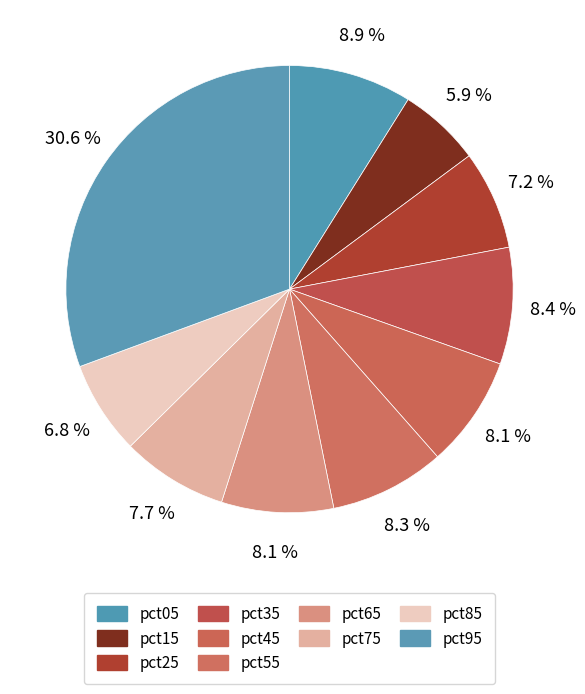

To the nearest percent, what percentage of the pie is pct15?

6%